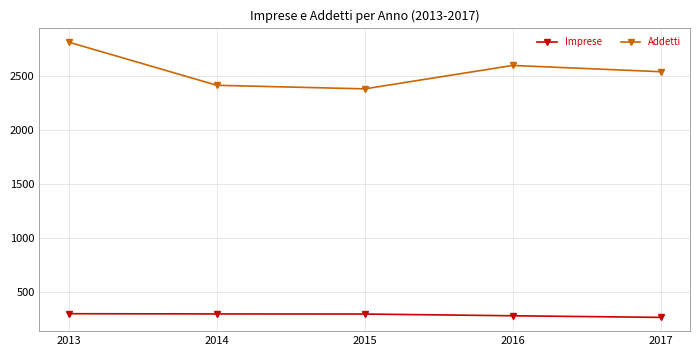

Rank the categories by Addetti value from highest to lowest.

2013, 2016, 2017, 2014, 2015